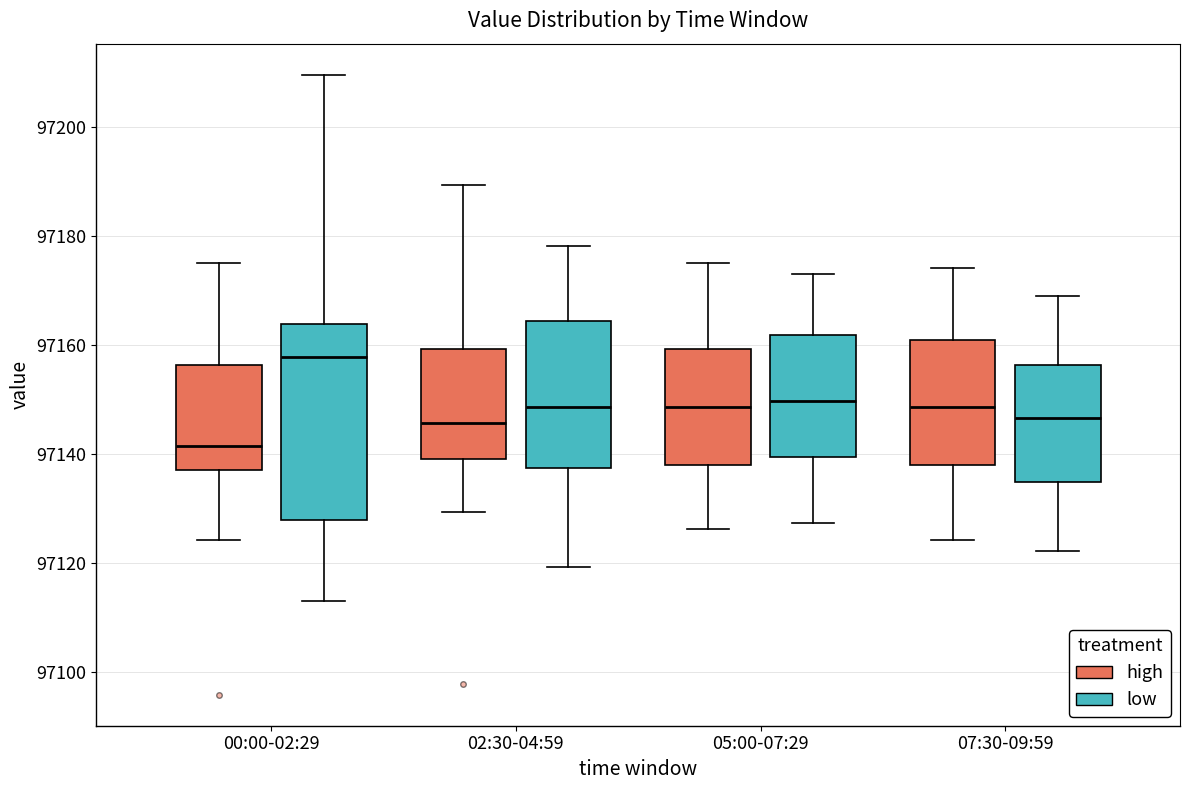

Reading left to right, transcribe this box plot: for each box, give where its median line is, the range the box spans, and where its two whiskers end, as read against the y-axis. The values are not printed on the chart, so give them approximately, as read against the axis.

00:00-02:29 (high): median 97142, box 97136 to 97156, whiskers 97124 to 97176
00:00-02:29 (low): median 97158, box 97128 to 97164, whiskers 97114 to 97210
02:30-04:59 (high): median 97146, box 97140 to 97160, whiskers 97130 to 97190
02:30-04:59 (low): median 97148, box 97138 to 97164, whiskers 97120 to 97178
05:00-07:29 (high): median 97148, box 97138 to 97160, whiskers 97126 to 97176
05:00-07:29 (low): median 97150, box 97140 to 97162, whiskers 97128 to 97172
07:30-09:59 (high): median 97148, box 97138 to 97160, whiskers 97124 to 97174
07:30-09:59 (low): median 97146, box 97134 to 97156, whiskers 97122 to 97168